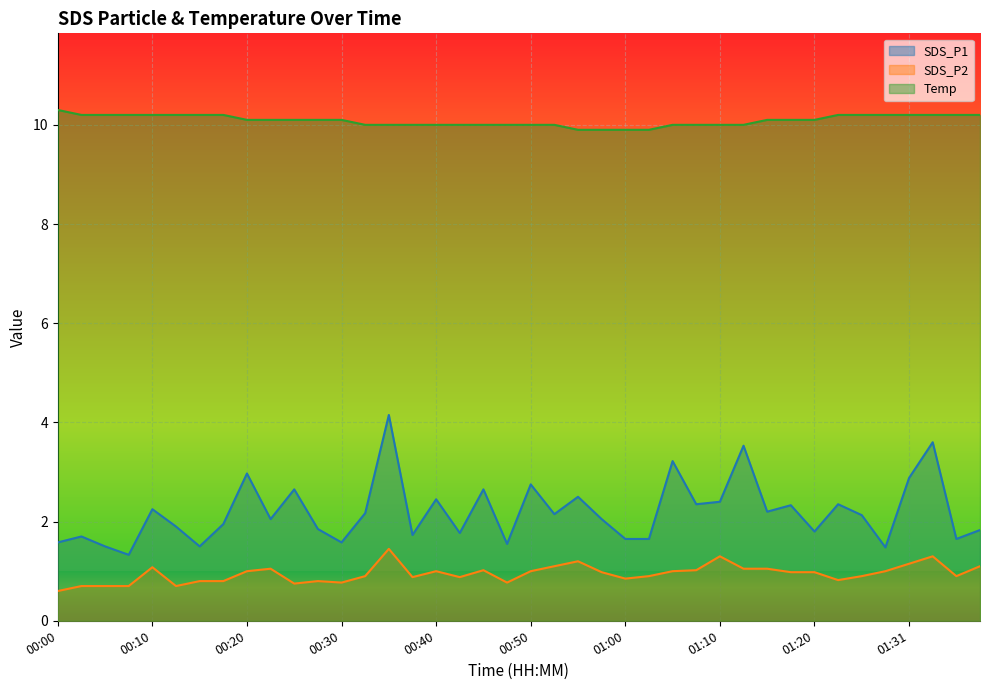

What is the total value across all series at 00:45?

13.7